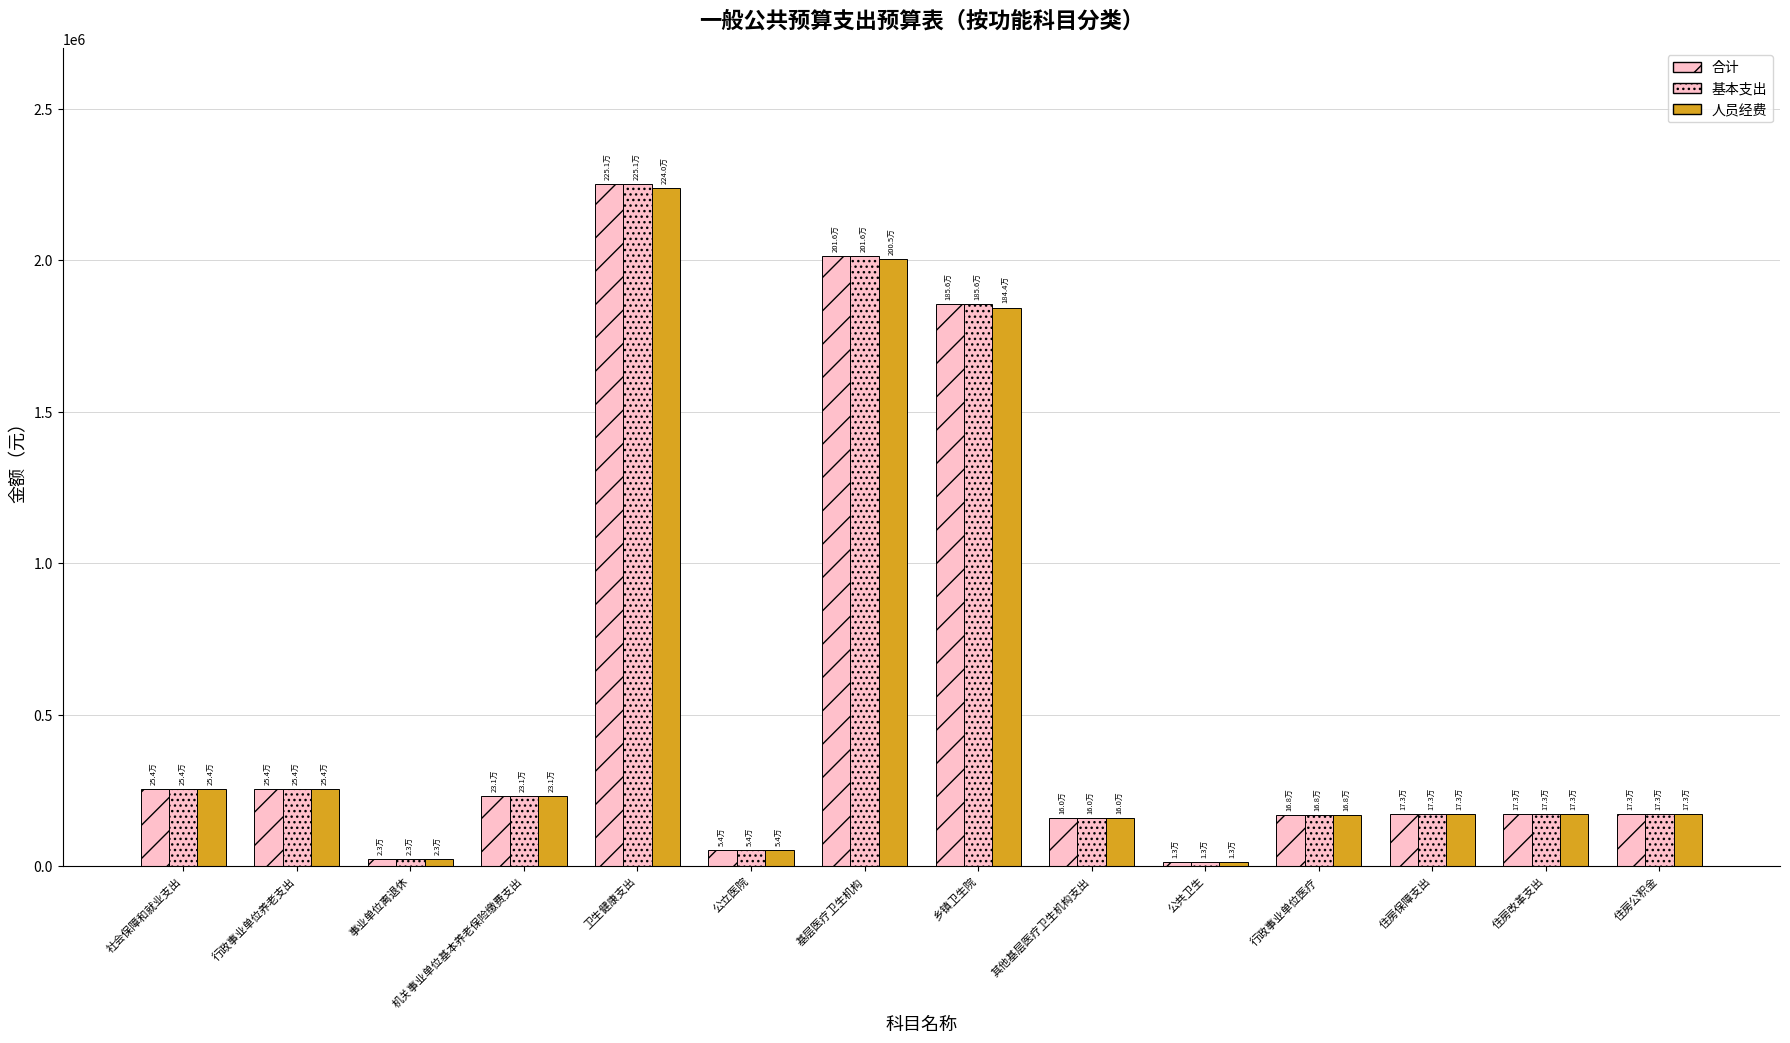

Where does the 人员经费 series first go above 173287?

社会保障和就业支出